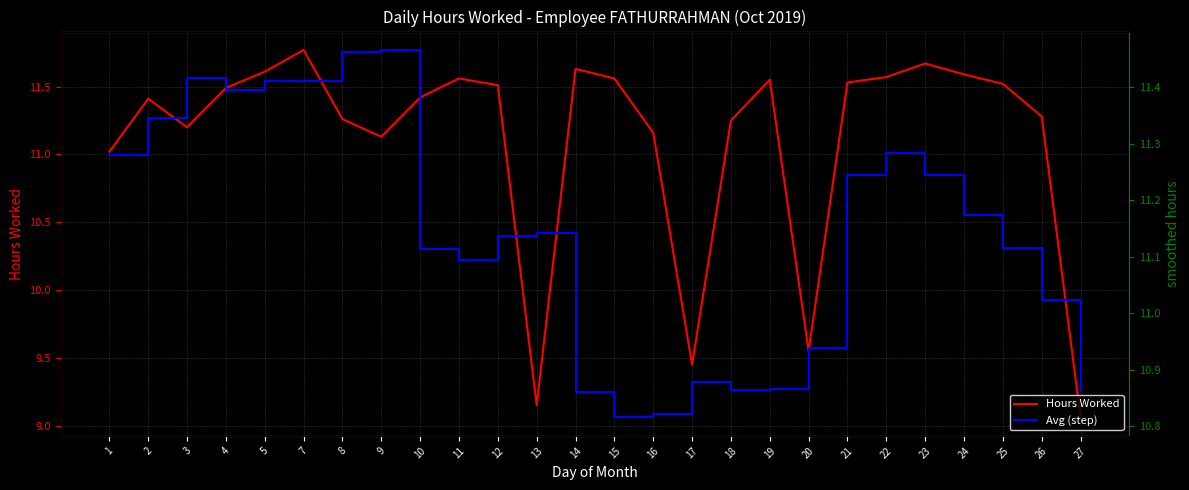

What is the value of the Hours Worked point at the 17th from the left?

11.2